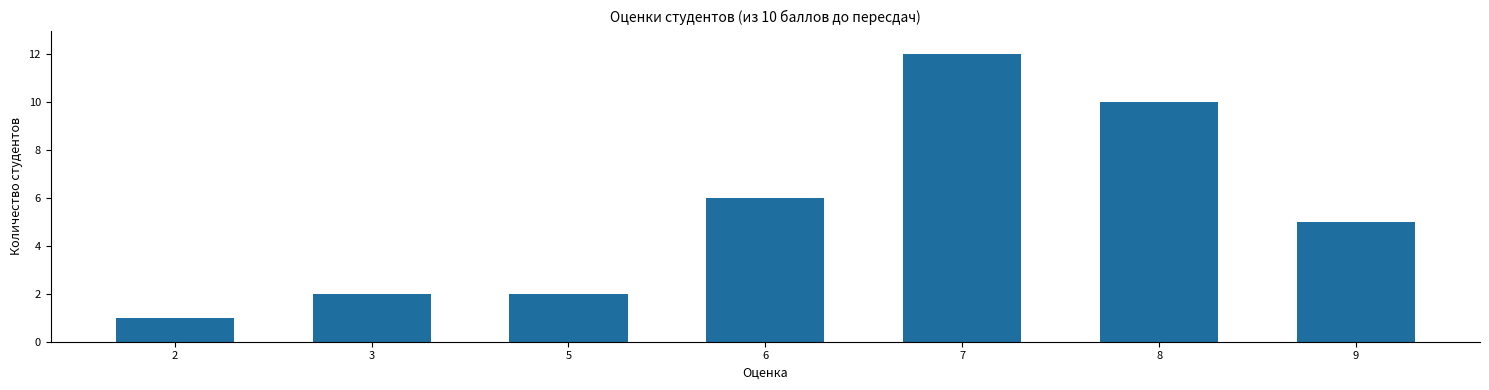

What is the ratio of the value at 5 to the value at 2?

2.0